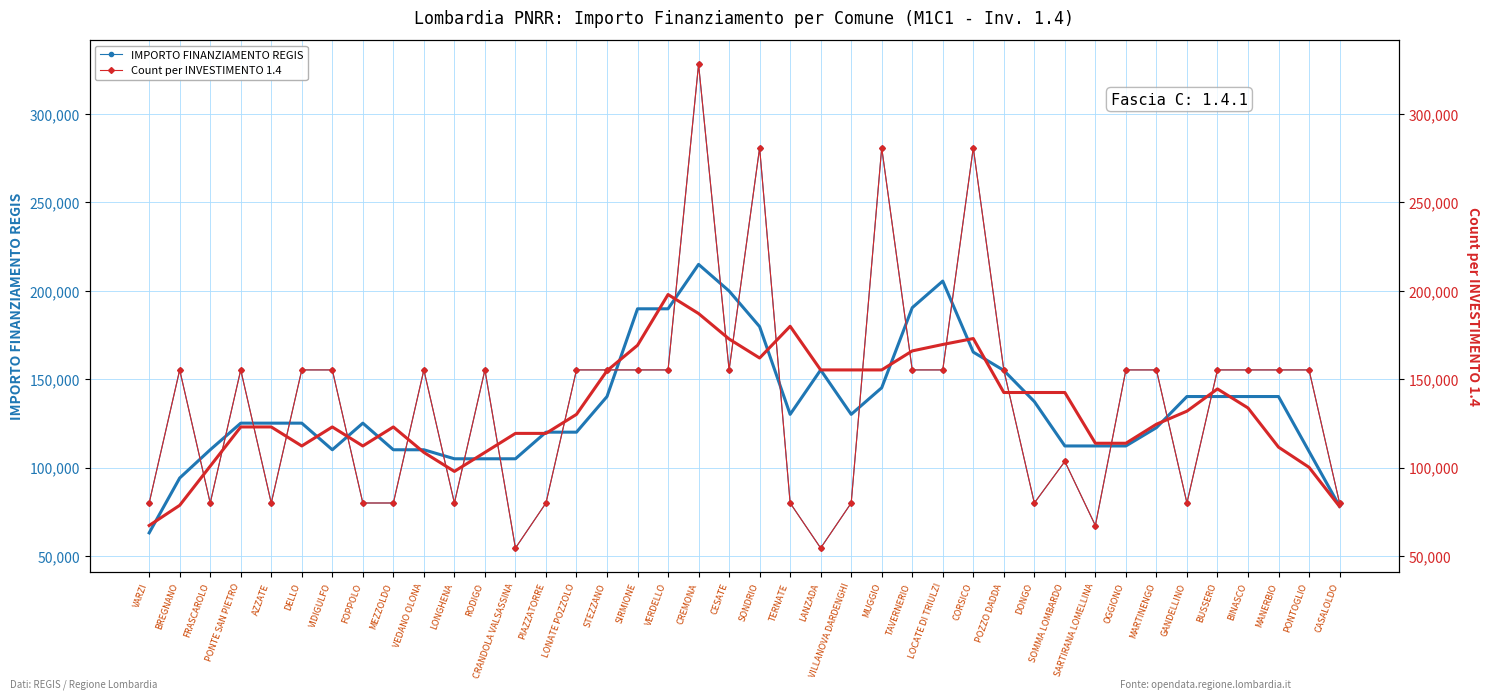

The Count per INVESTIMENTO 1.4 series shows 237793 at BREGNANO. True or false?

False